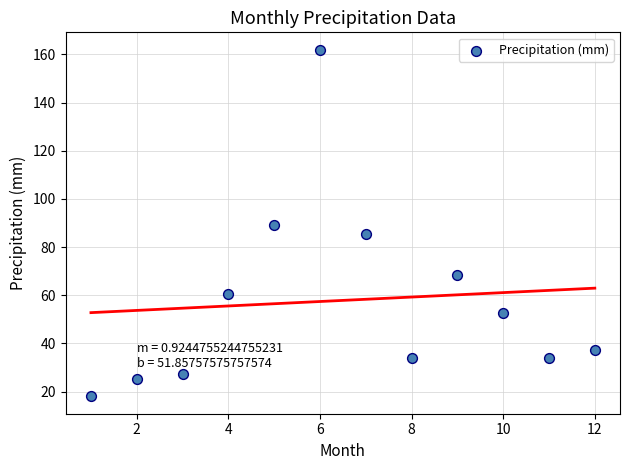

What is the average Y value?

57.9